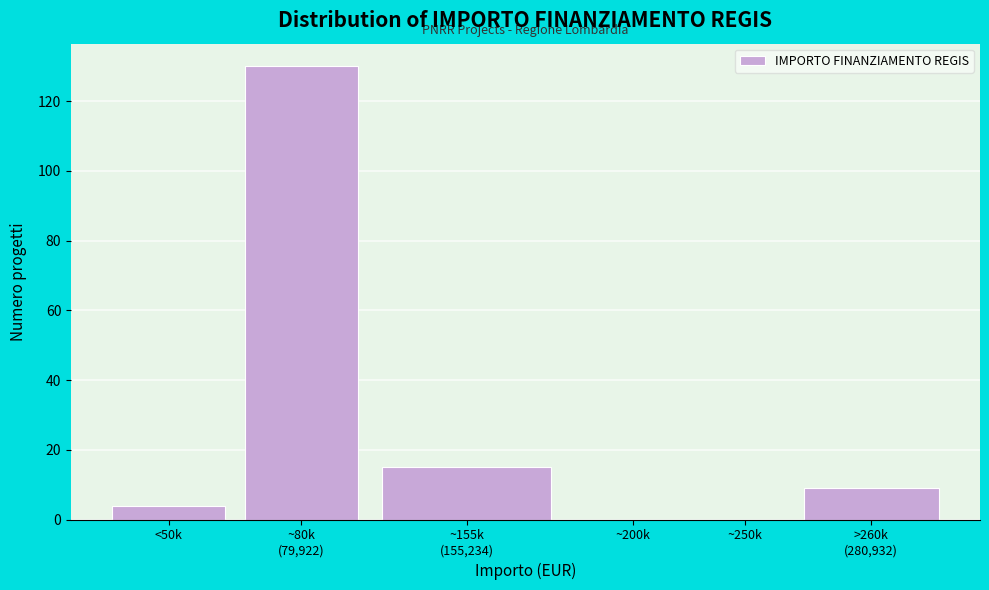

What is the greatest value displayed?

130